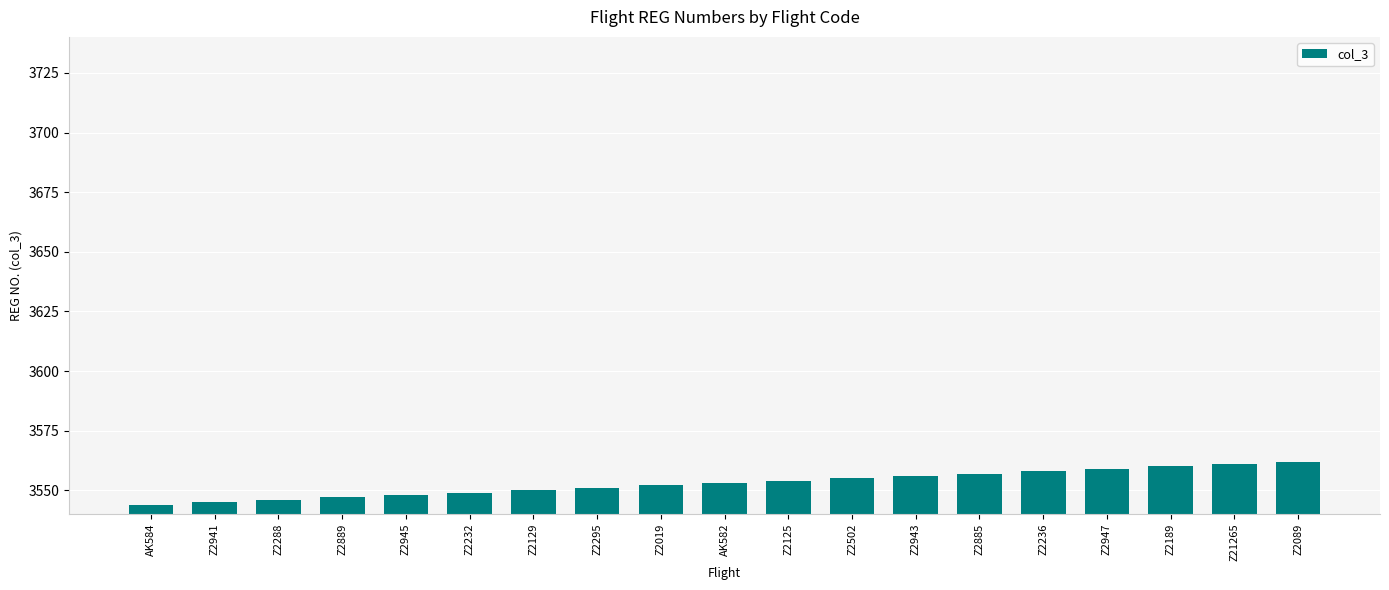

What is the difference between the values at AK584 and Z2945?

4